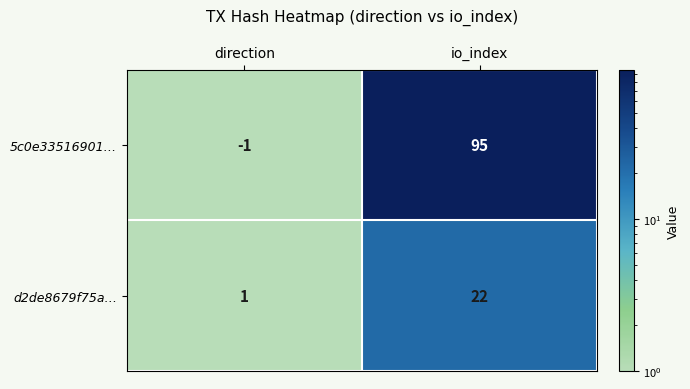

Which series has the largest total across all categories?

5c0e33516901…